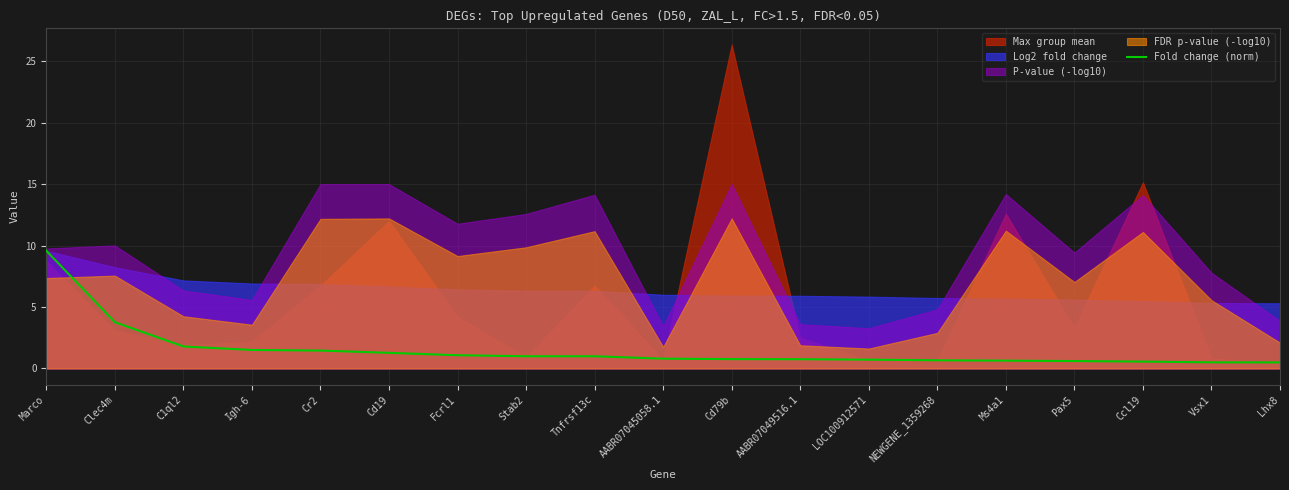

Reading left to right, list all the values displayed in this chart.

Marco=9.6	Clec4m=3.8	C1ql2=1.8	Igh-6=1.5	Cr2=1.5	Cd19=1.3	Fcrl1=1.1	Stab2=1.0	Tnfrsf13c=1.0	AABR07045058.1=0.8	Cd79b=0.8	AABR07049516.1=0.8	LOC100912571=0.7	NEWGENE_1359268=0.7	Ms4a1=0.6	Pax5=0.6	Ccl19=0.6	Vsx1=0.5	Lhx8=0.5